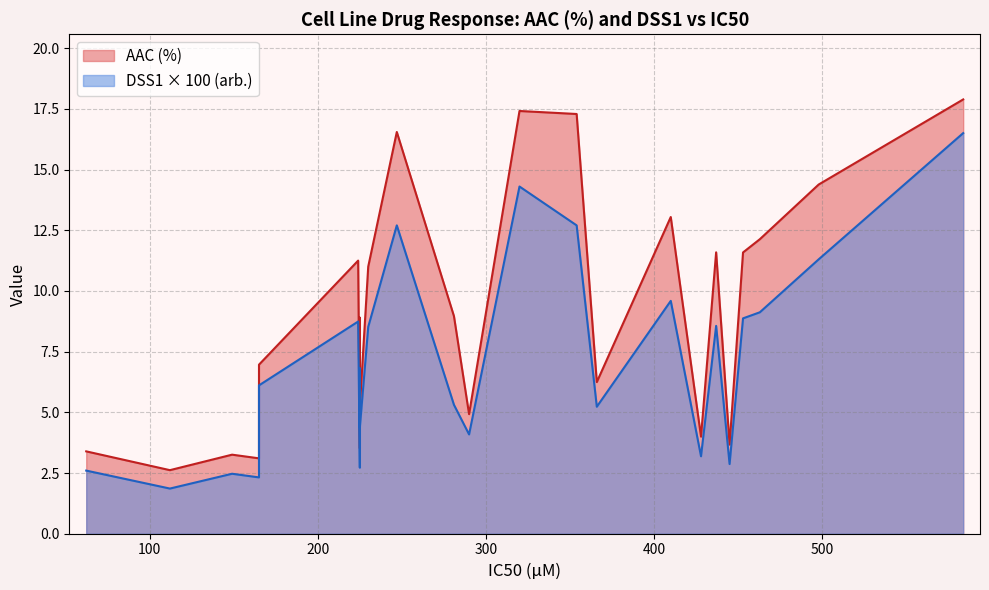

Rank the series at HT-1197 from lowest to highest value.

DSS1 (arb.), AAC (%)